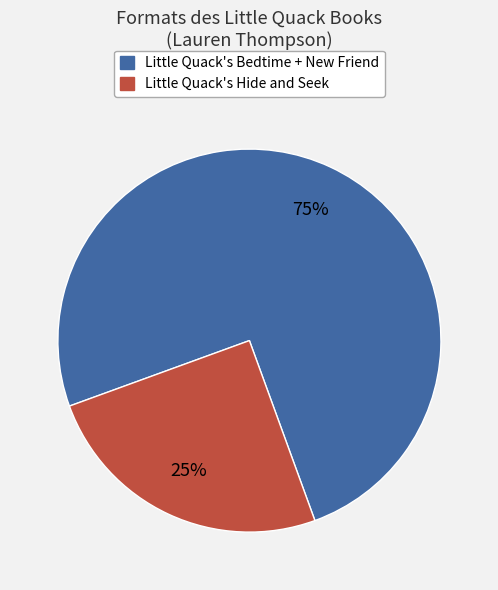

Does any single category account for the majority?

Yes